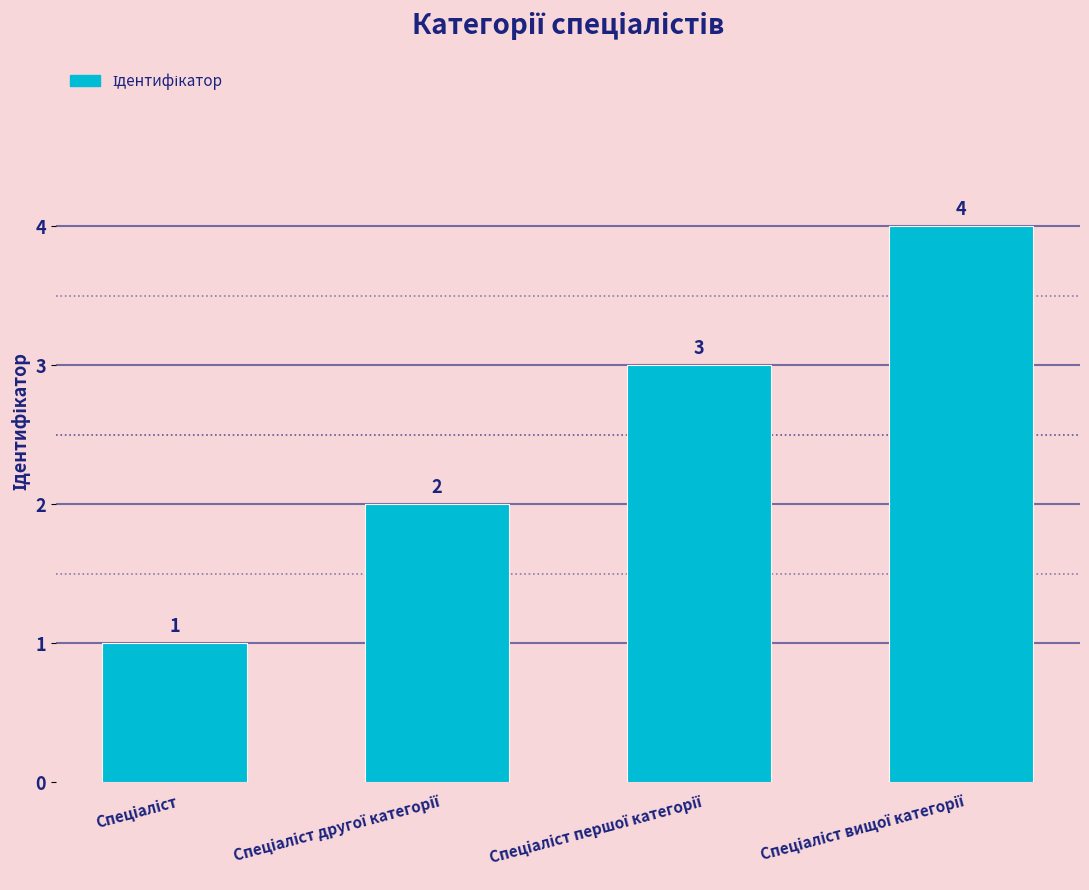

What is the value of the 3rd bar from the left?

3